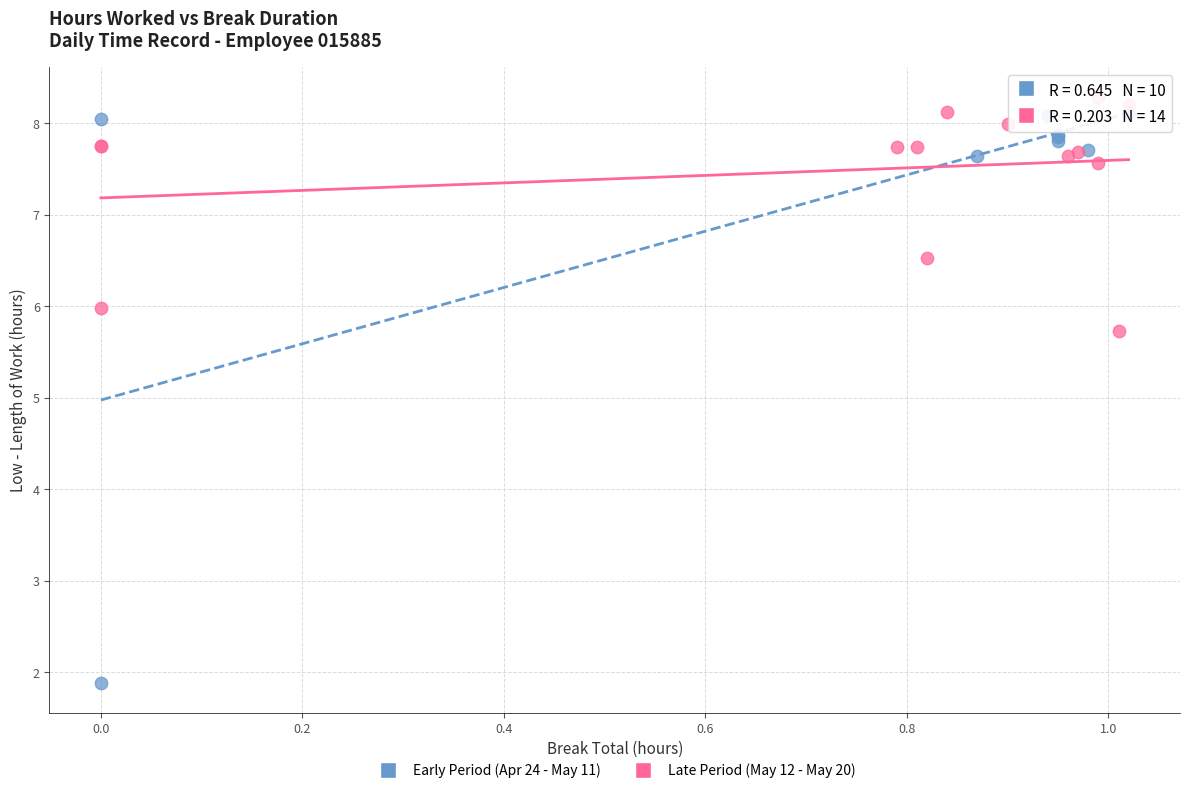

Which series contains the lowest Y value?

Early Period (Apr 24 - May 11)